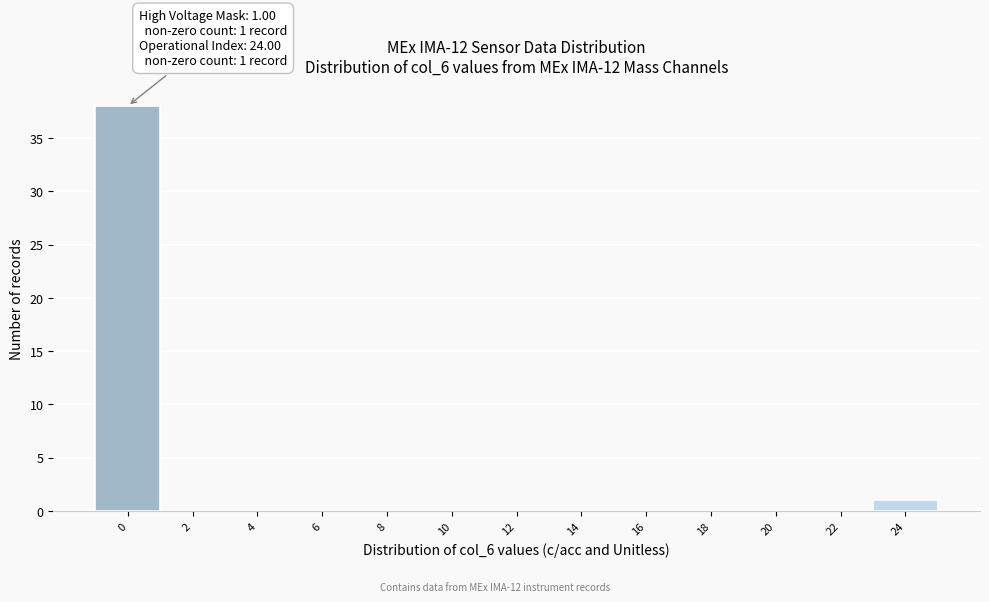

Reading left to right, extract all data points from this chart.

0=38	2=0	4=0	6=0	8=0	10=0	12=0	14=0	16=0	18=0	20=0	22=0	24=1